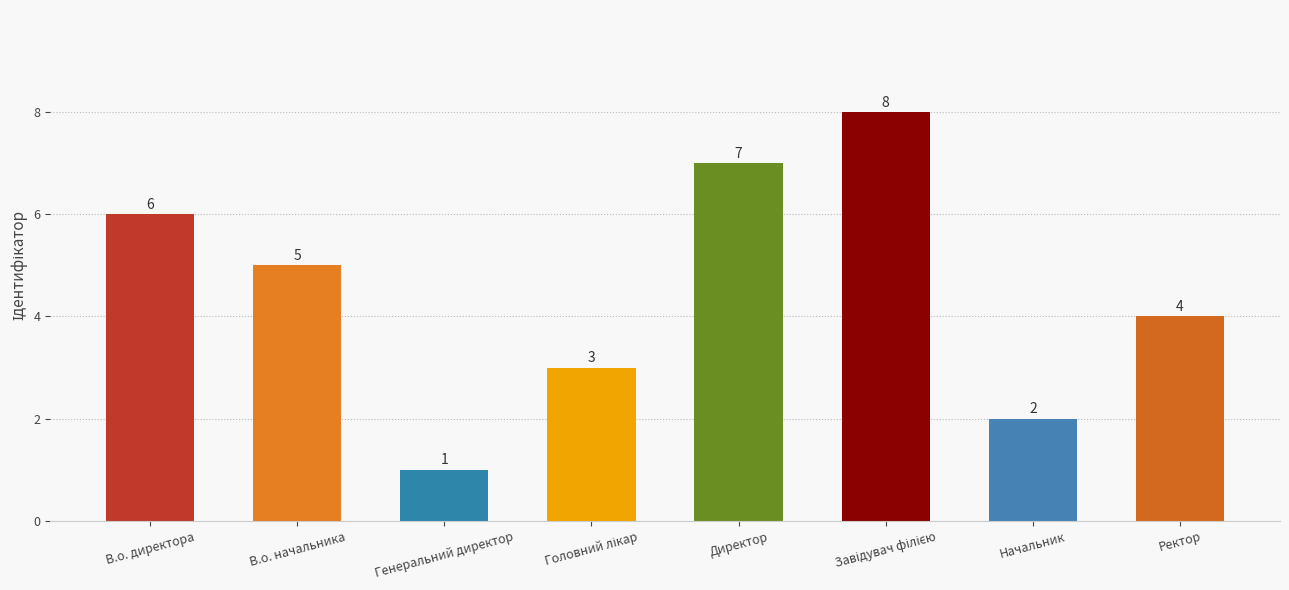

What is the value of the 1st bar from the left?

6